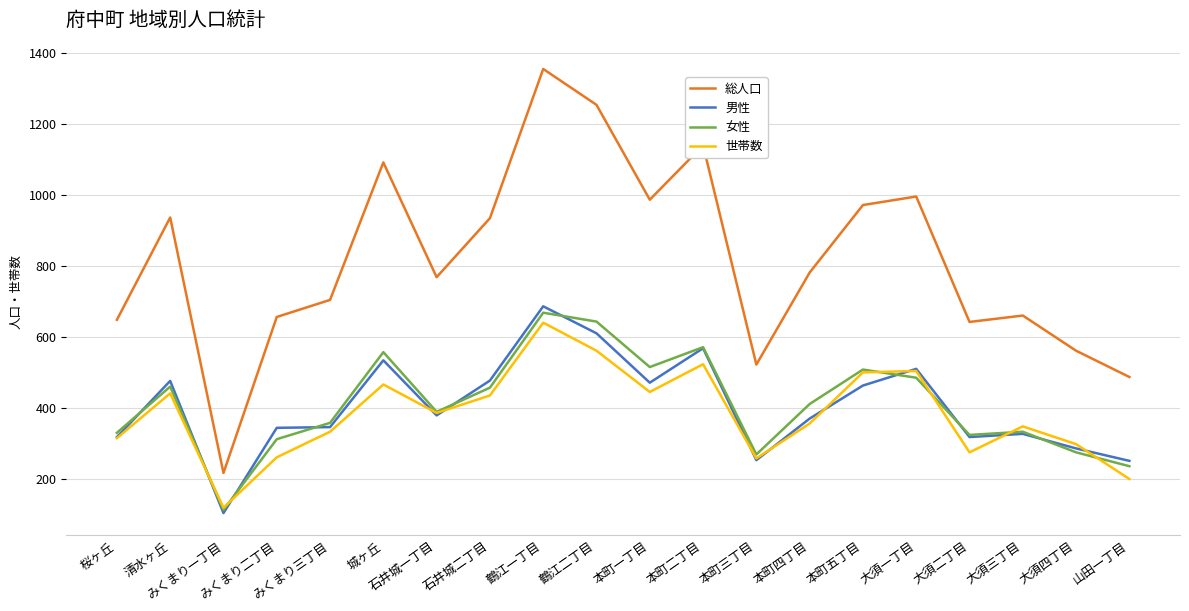

True or false: 総人口 and 女性 cross at least once.

False